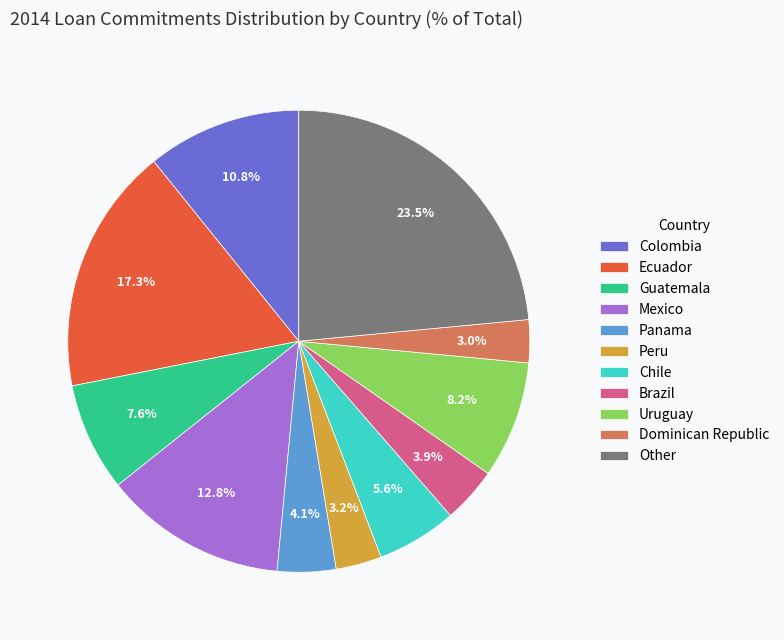

Which category has the biggest portion of the pie?

Other